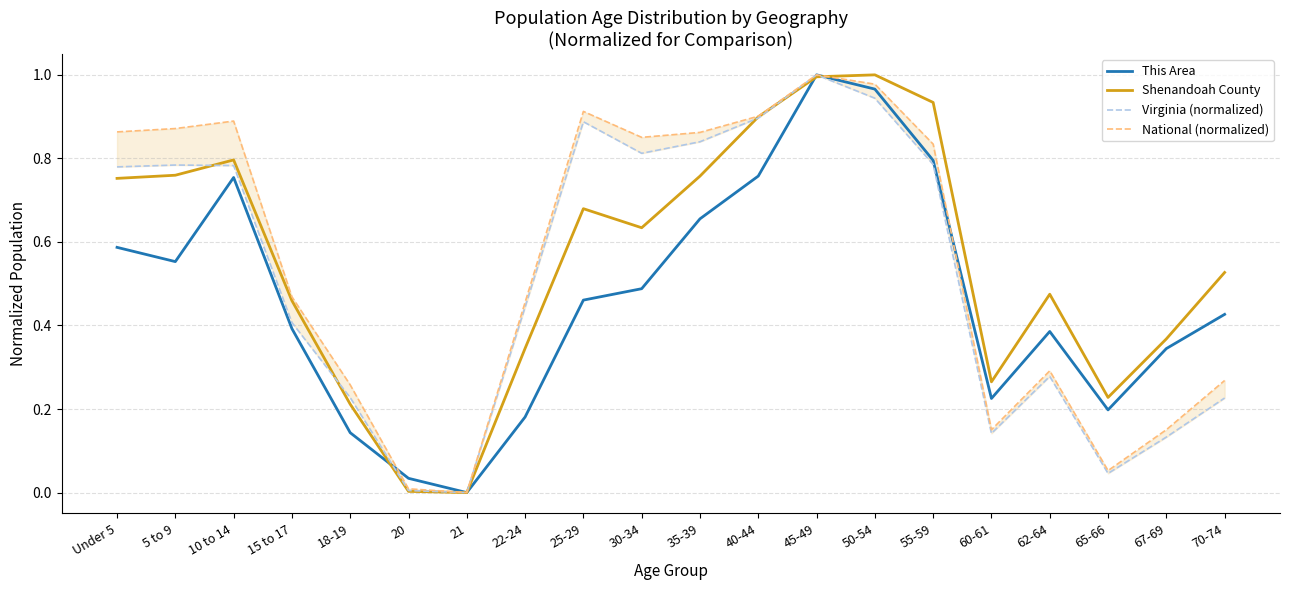

What value does the This Area series have at 50-54?

1.0